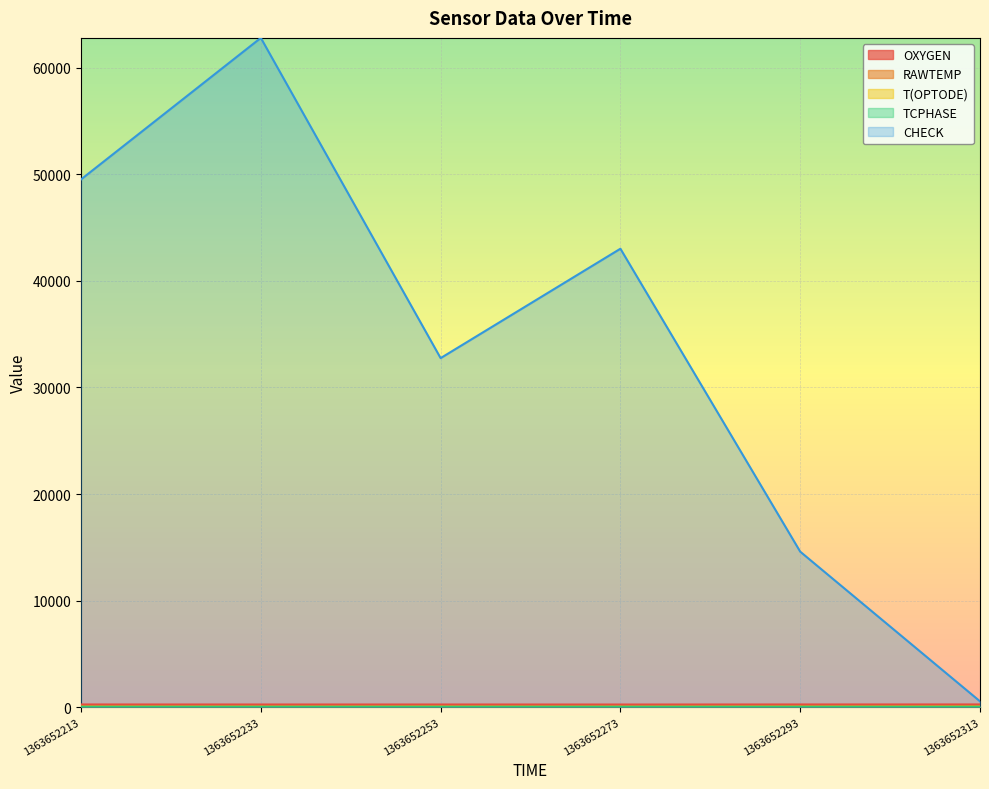

Where is the first local minimum for T(OPTODE)?

1363652253